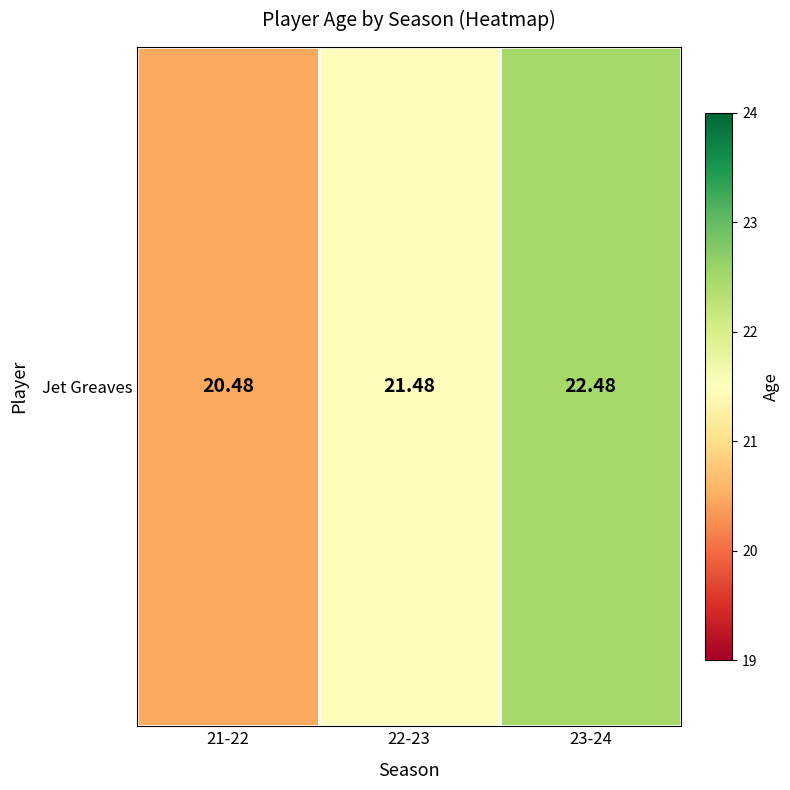

Where is the data nearest to the value 21?

22-23